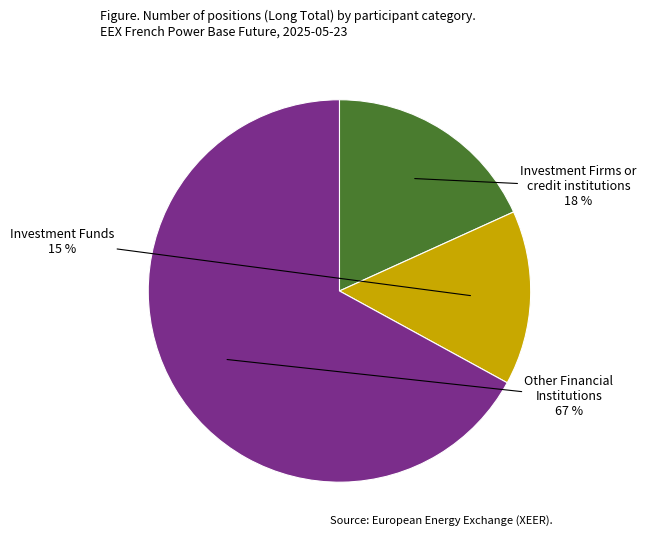

Does any single category account for the majority?

Yes